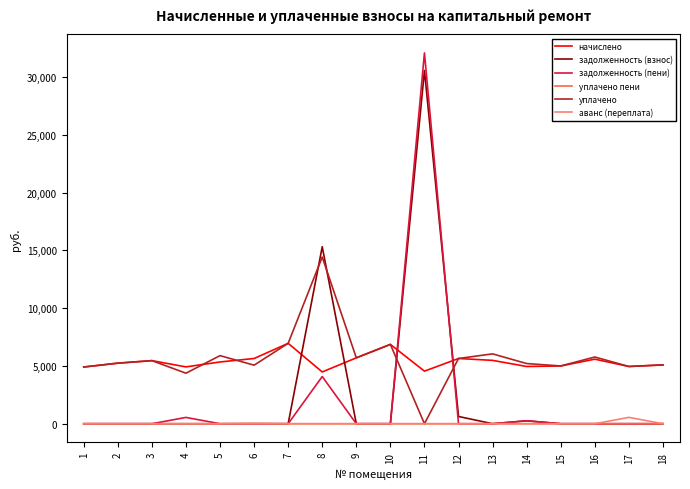

Is the value of уплачено at 8 greater than the value of начислено at 10?

Yes